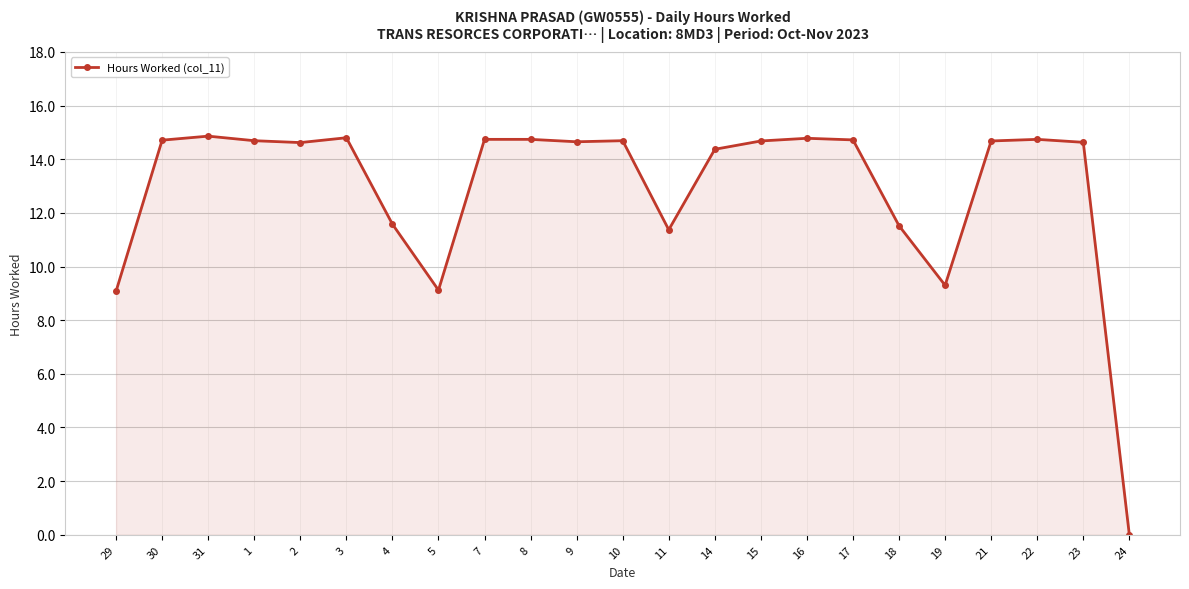

What is the change in value from 29 to 3?

+5.7